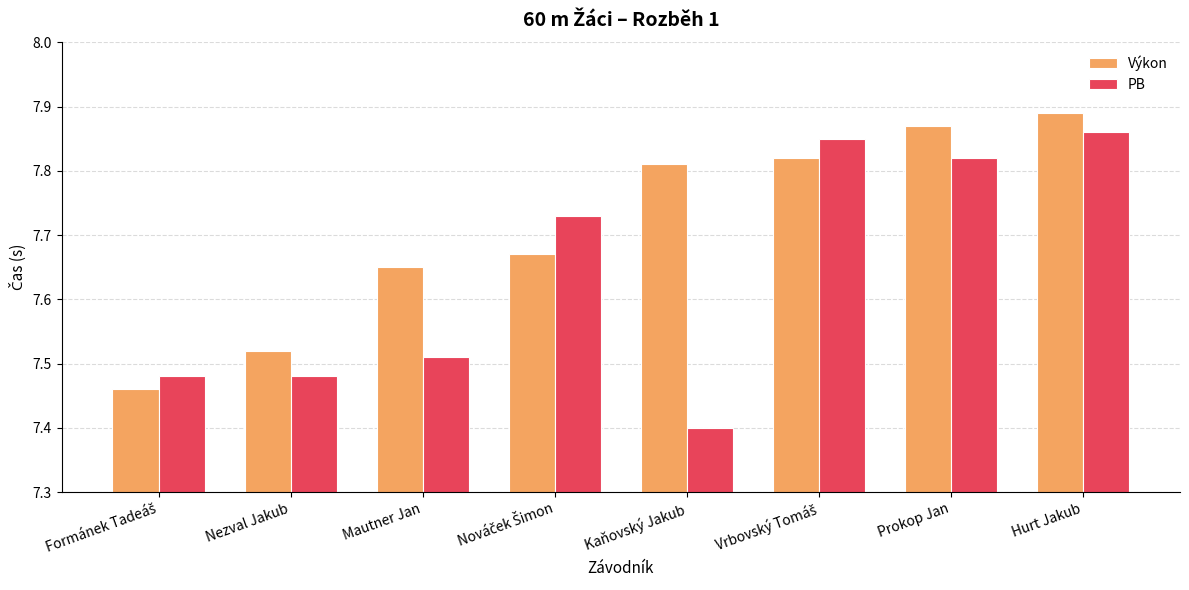

Rank the series at Prokop Jan from highest to lowest value.

Výkon, PB